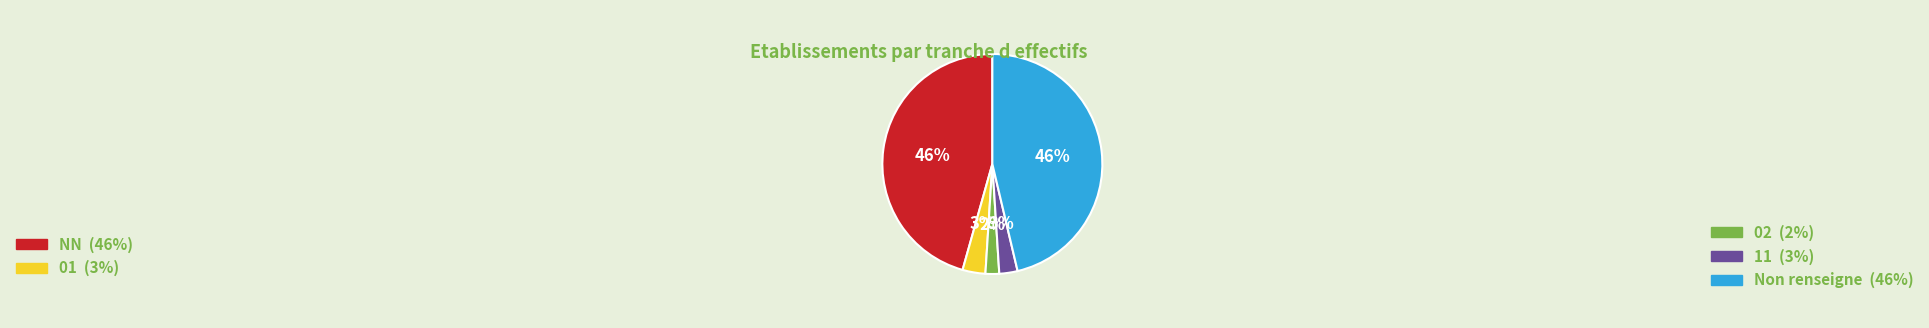

Count the number of slices in the pie.

5